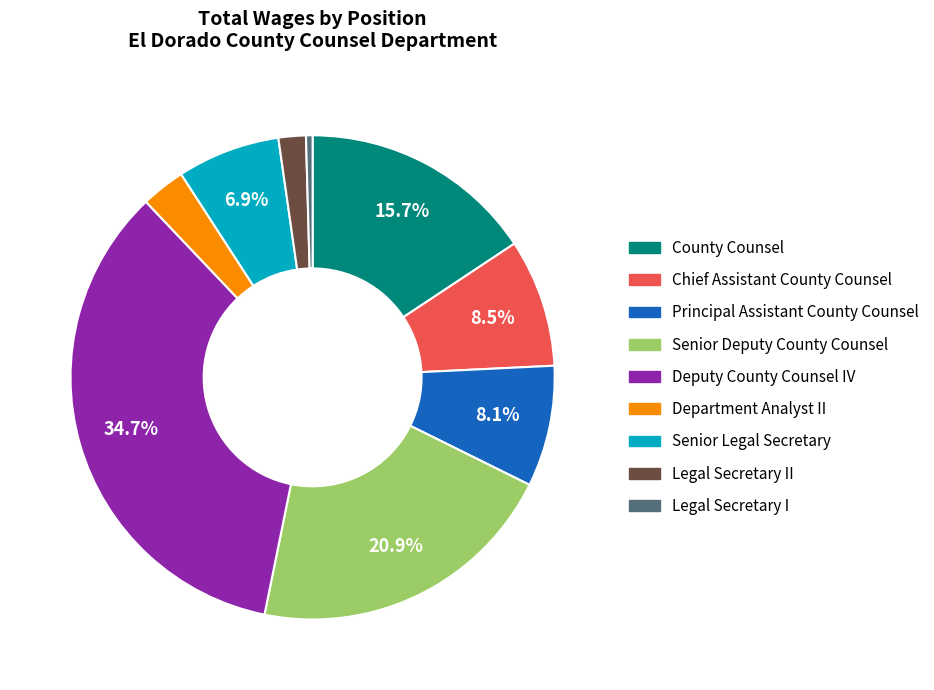

Is there any slice that represents more than half of the pie?

No